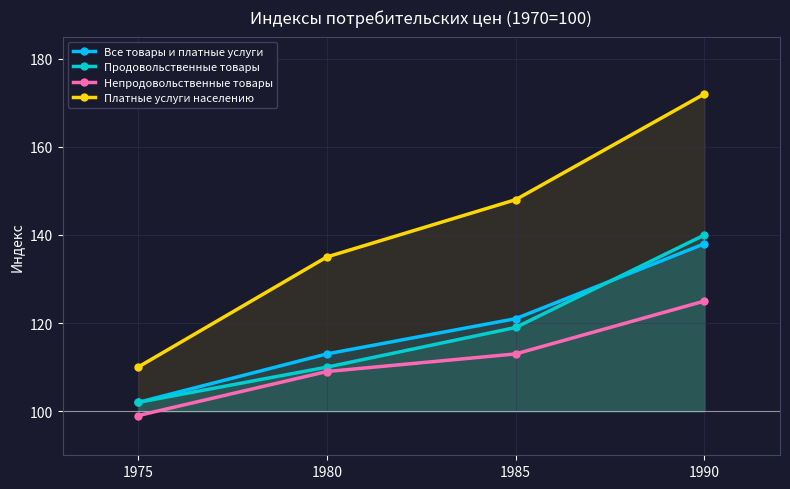

List the series in order of their peak value, lowest first.

Непродовольственные товары, Все товары и платные услуги, Продовольственные товары, Платные услуги населению